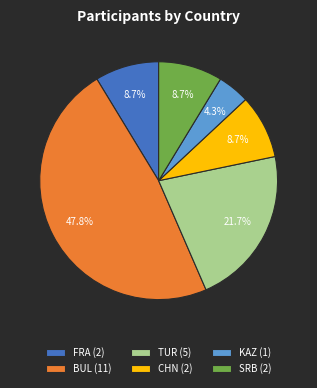

Does any single category account for the majority?

No